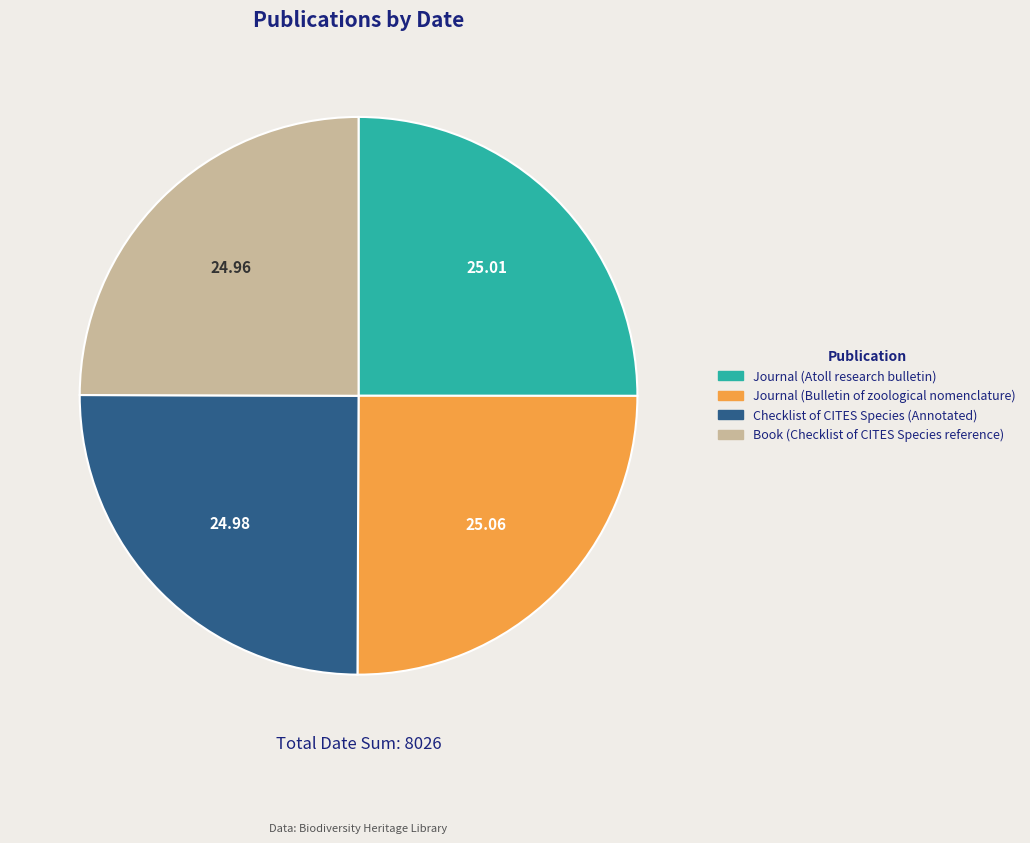

Is there a majority slice in this chart?

No